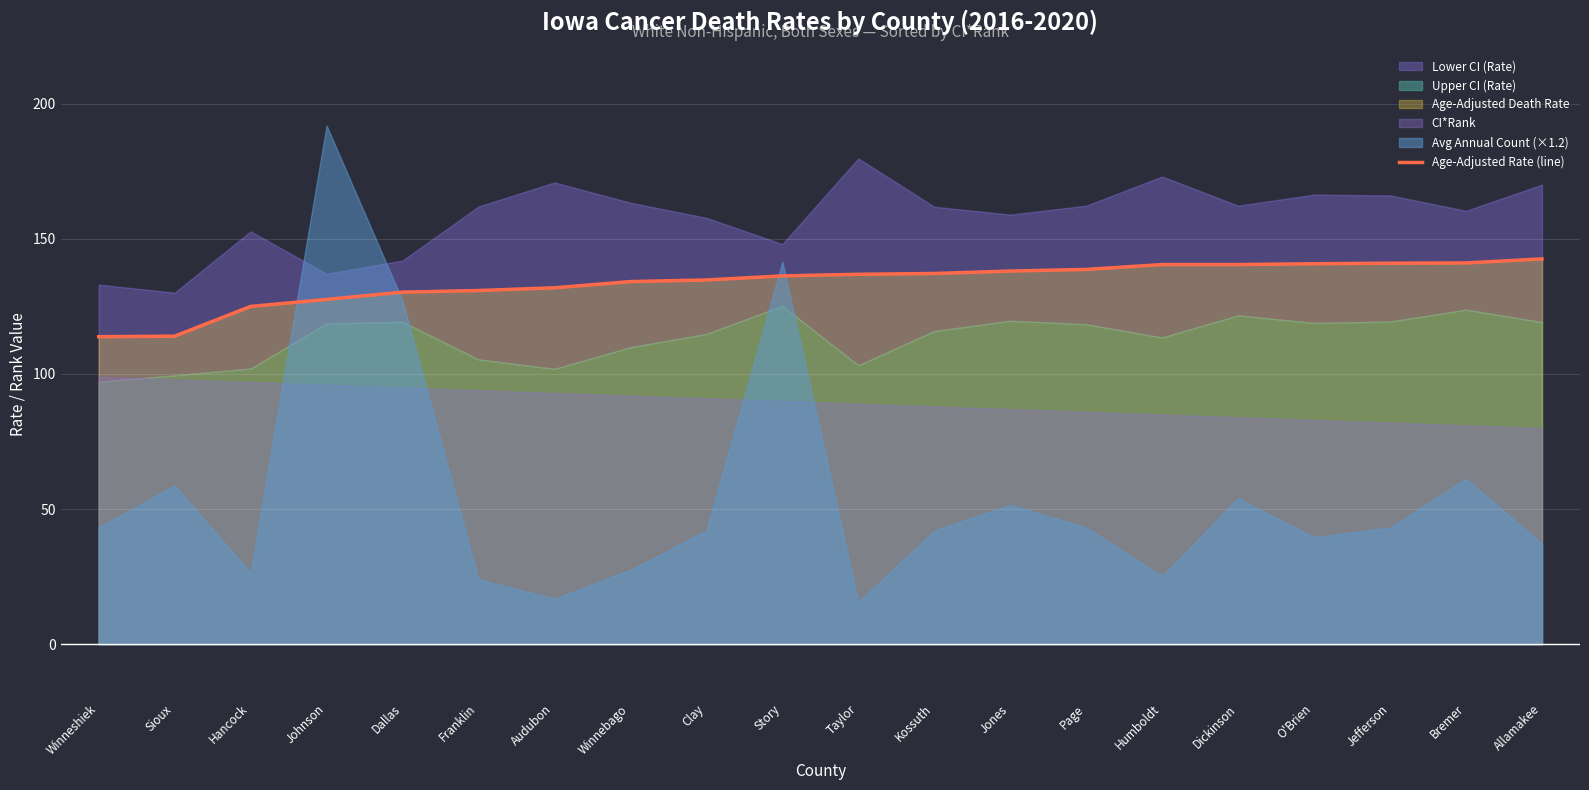

List the labels in order of value, largest first.

Allamakee, Bremer, Jefferson, O'Brien, Humboldt, Dickinson, Page, Jones, Kossuth, Taylor, Story, Clay, Winnebago, Audubon, Franklin, Dallas, Johnson, Hancock, Sioux, Winneshiek